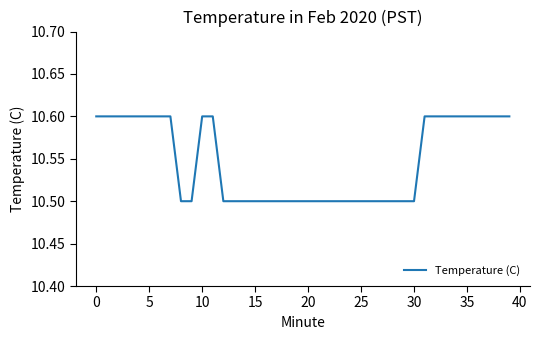

The value at 0 is 4.7. True or false?

False